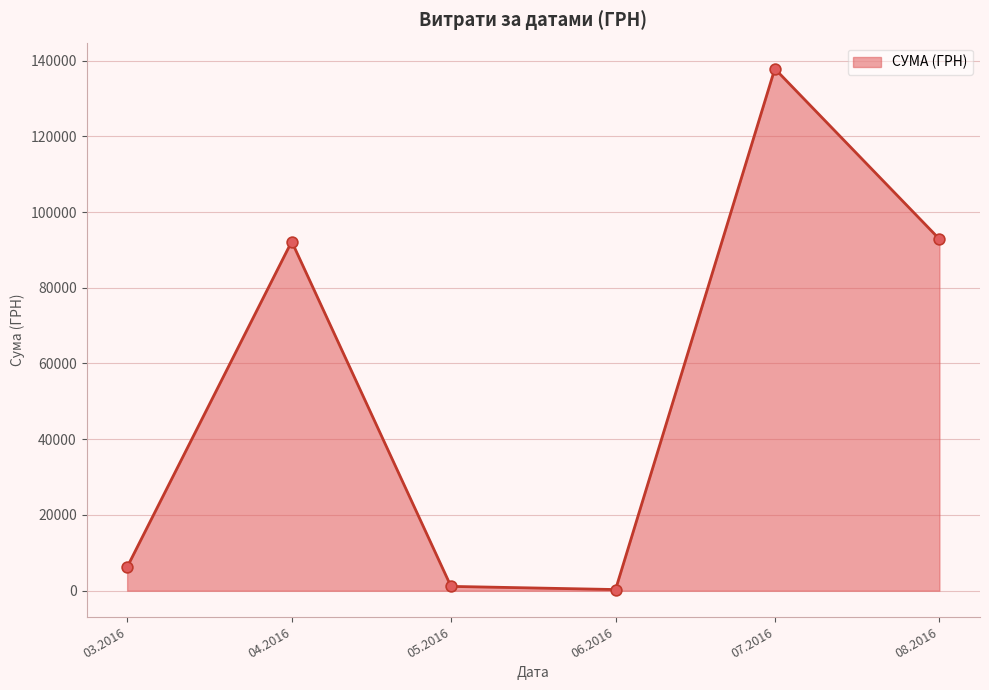

Which has a higher value, 03.2016 or 04.2016?

04.2016